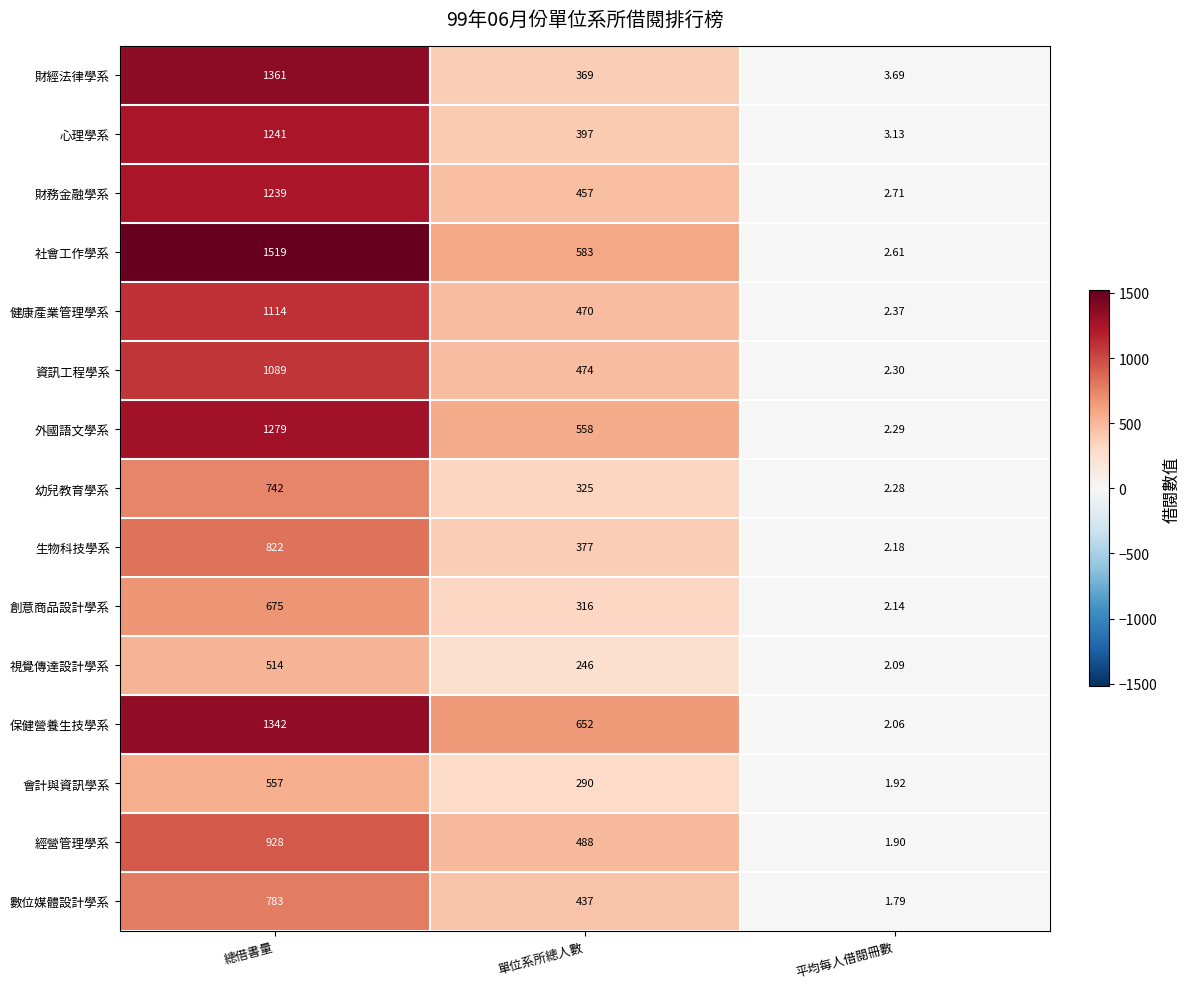

At which label does 保健營養生技學系 reach its minimum?

平均每人借閱冊數